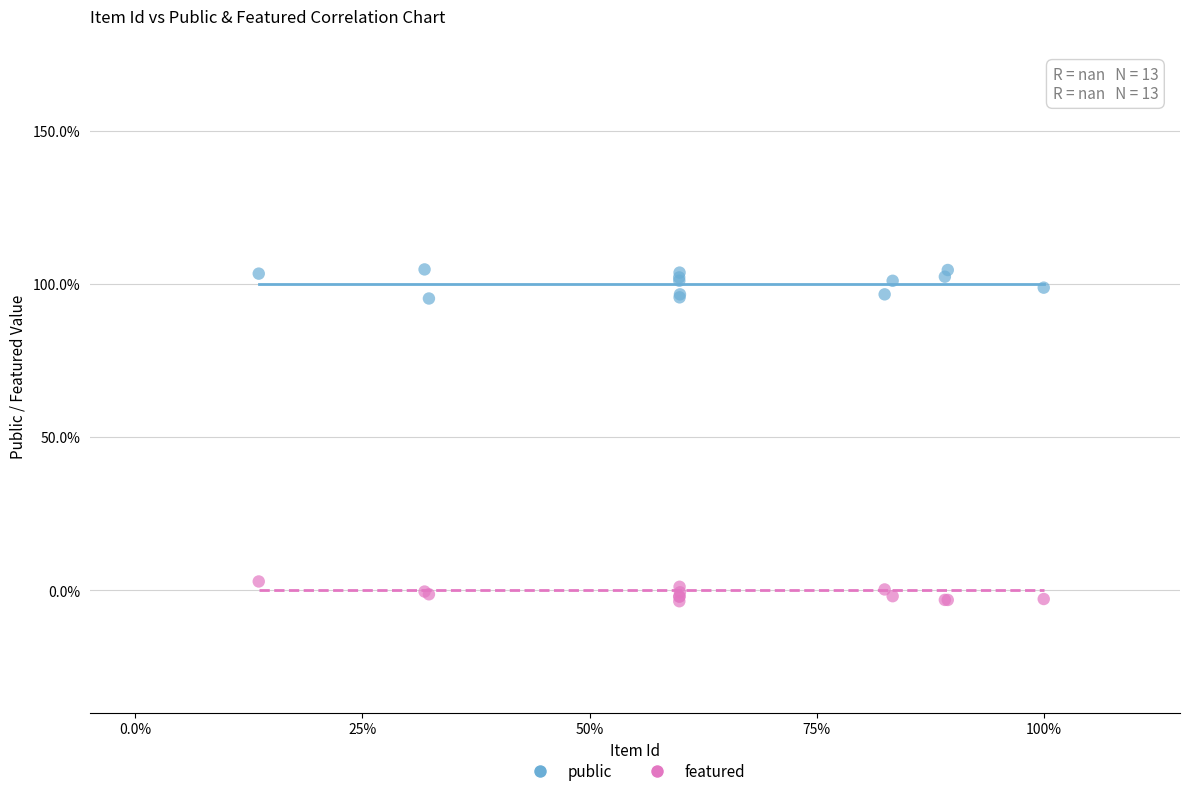

What are all the series names shown in the legend?

public, featured